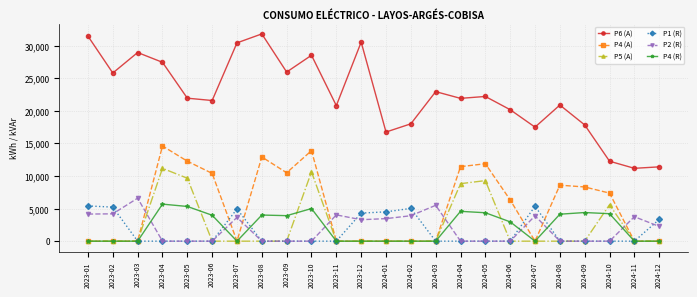

True or false: P5 (A) and P4 (R) intersect in this chart.

True